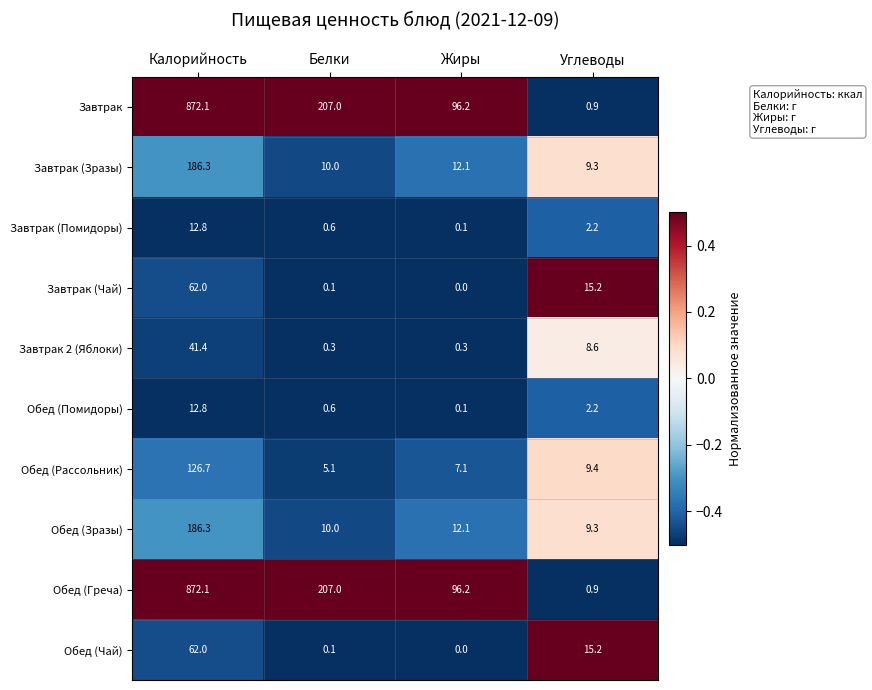

At which category does the chart reach its peak across all series?

Калорийность